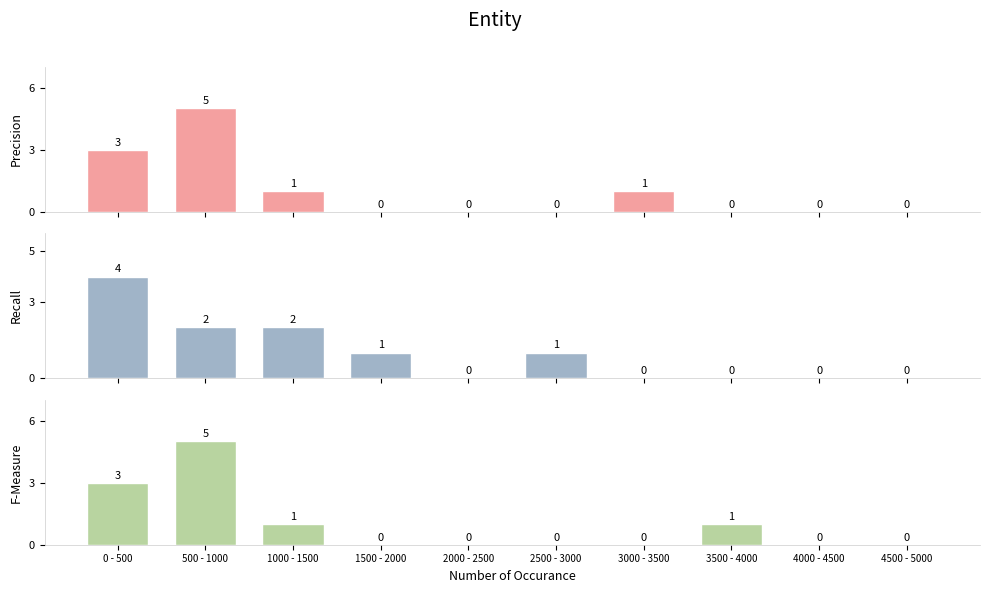

What position from the right is 0 - 500?

10